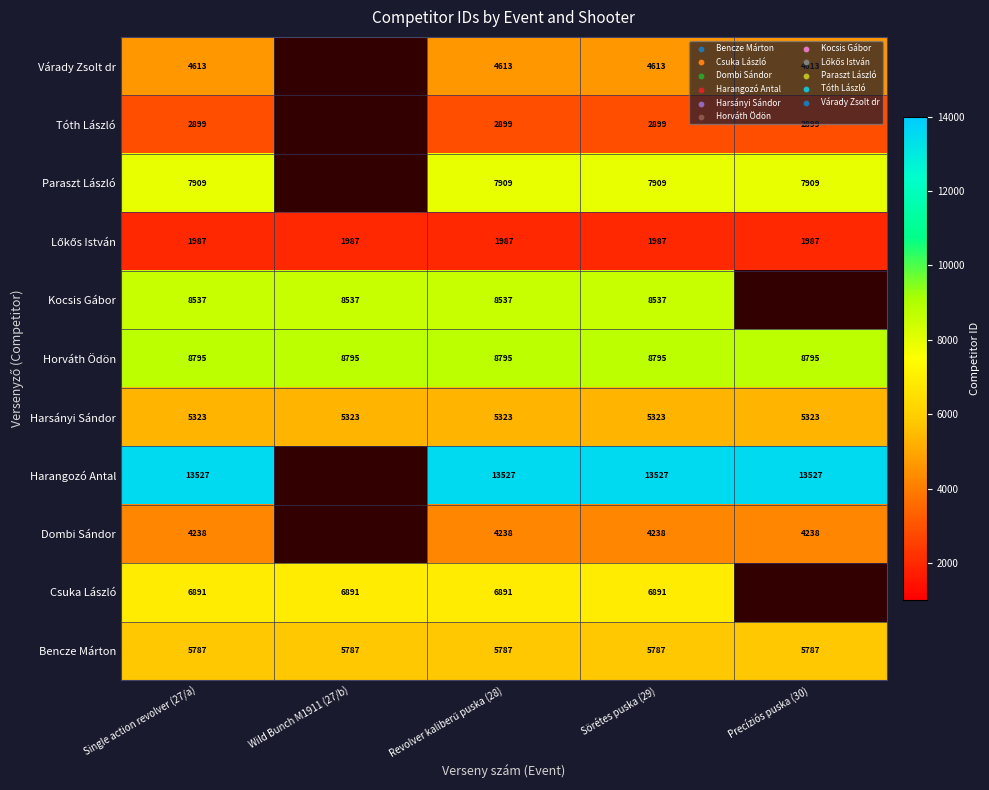

The Csuka László series shows 11086.2 at Single action revolver (27/a). True or false?

False